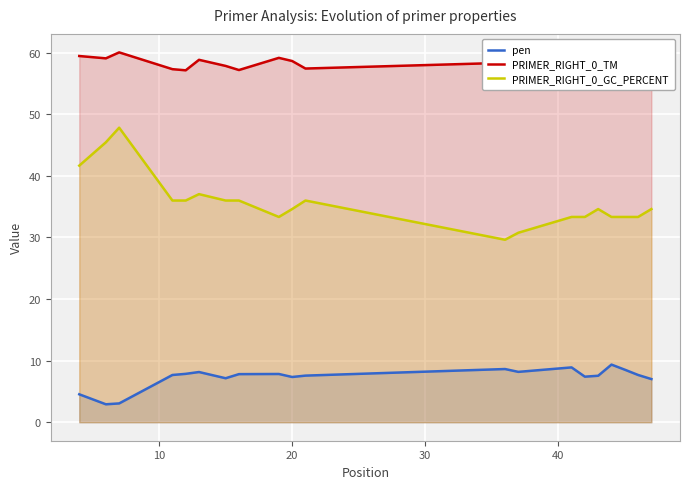

Which series has the largest range (max minus min)?

PRIMER_RIGHT_0_GC_PERCENT